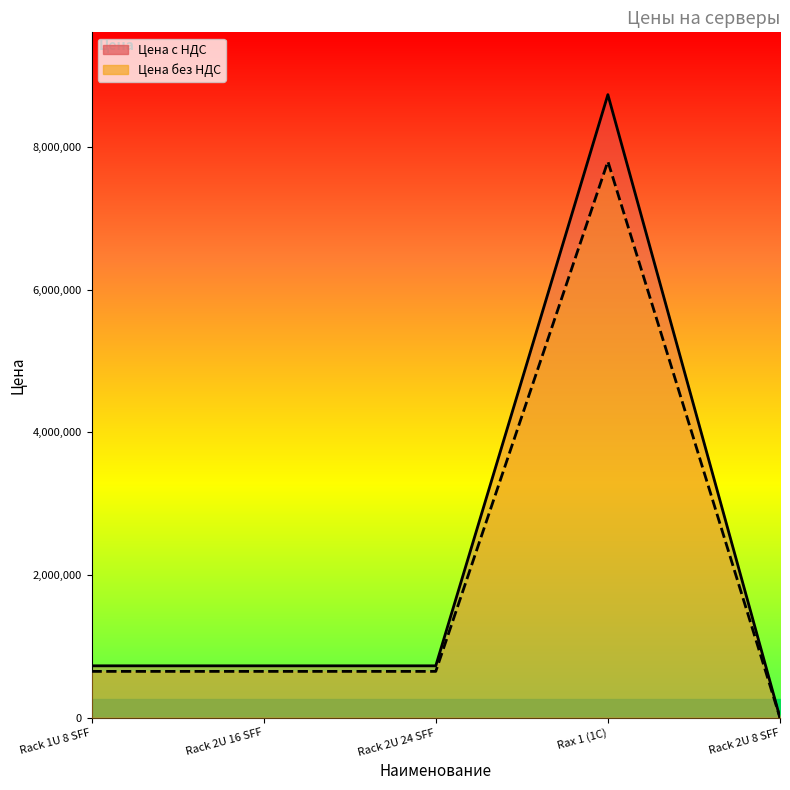

True or false: Цена без НДС and Цена с НДС cross at least once.

False